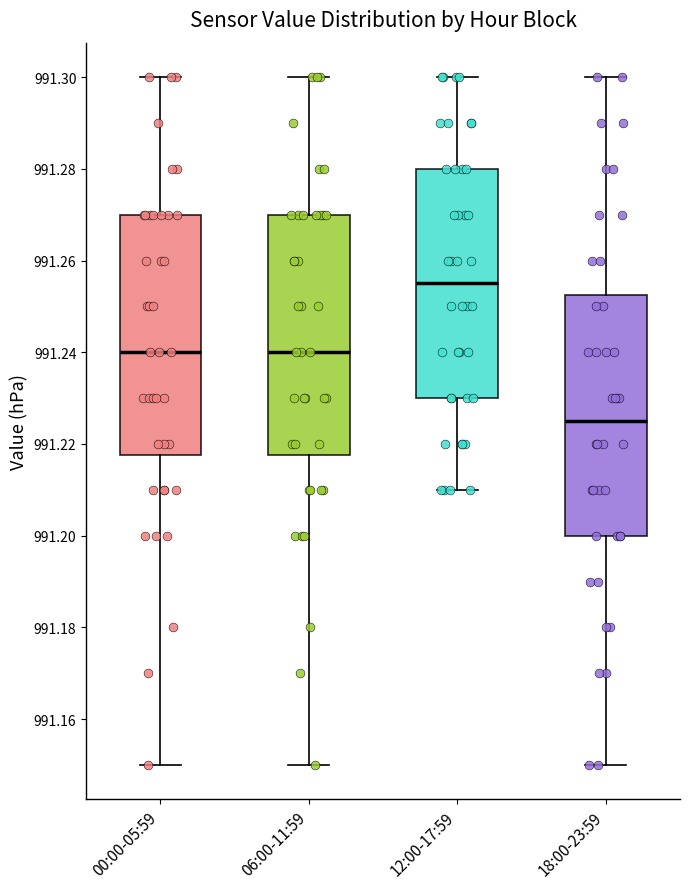

Which box has the lowest median line?

18:00-23:59